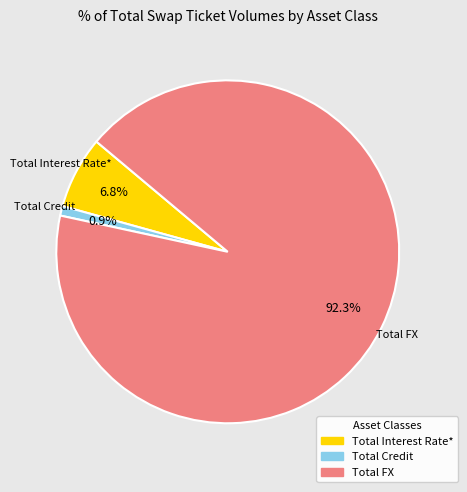

Is it true that Total FX is 92% of the pie?

True